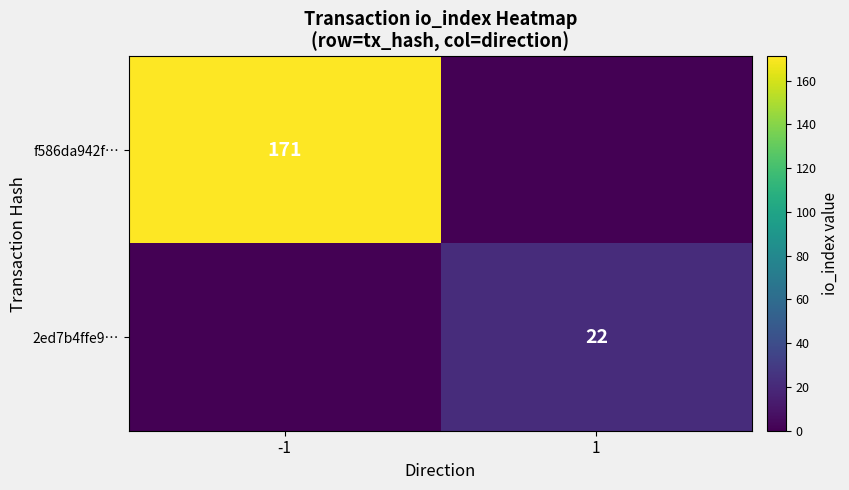

Is it true that f586da942f… equals 37 at -1?

False